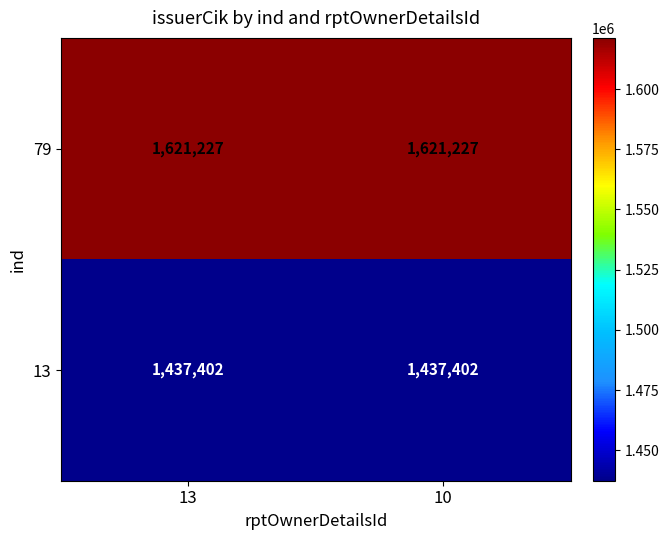

The 79 series shows 1023118 at 13. True or false?

False